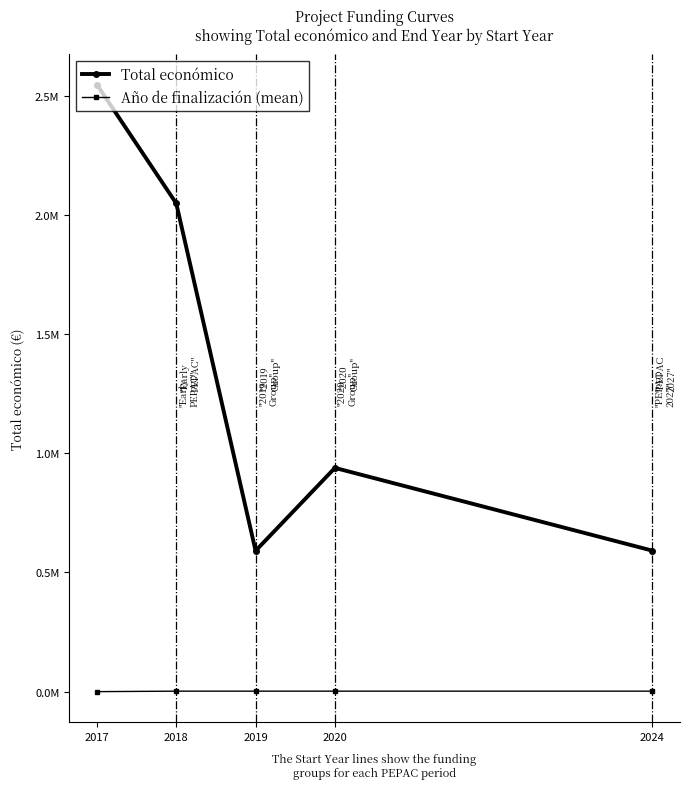

Between 2019 and 2024, which series saw the biggest shift?

Total económico